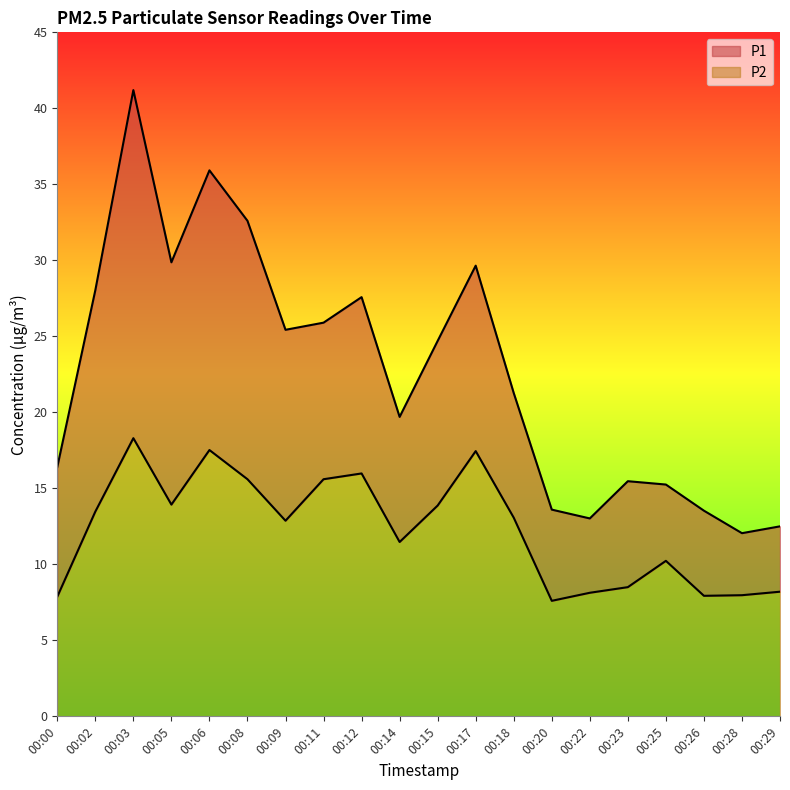

What is the spread (max minus min) of values at 00:25?

5.0